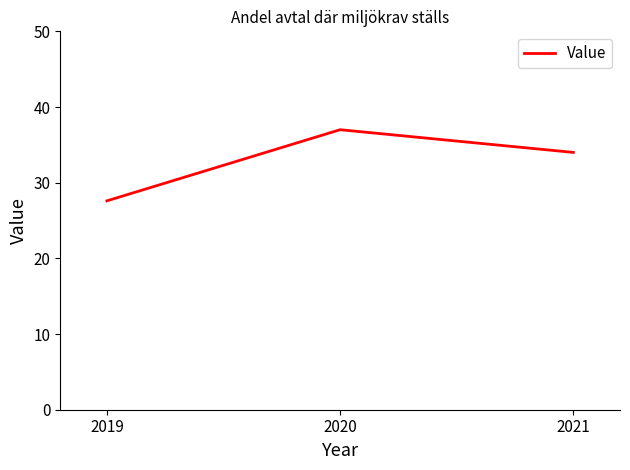

What is the difference between the values at 2019 and 2021?

6.4